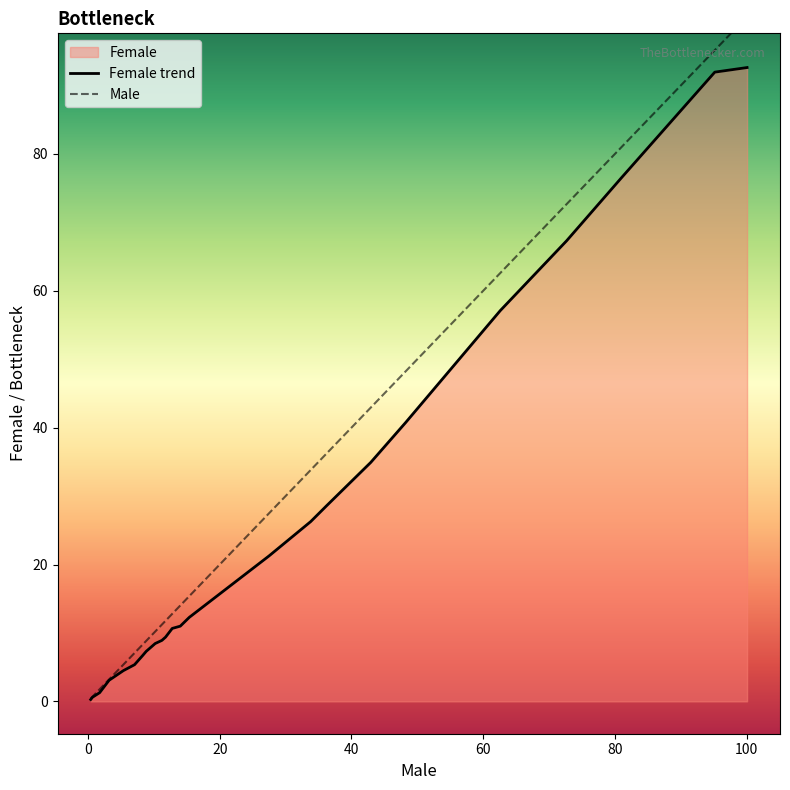

True or false: Female and Male intersect in this chart.

False